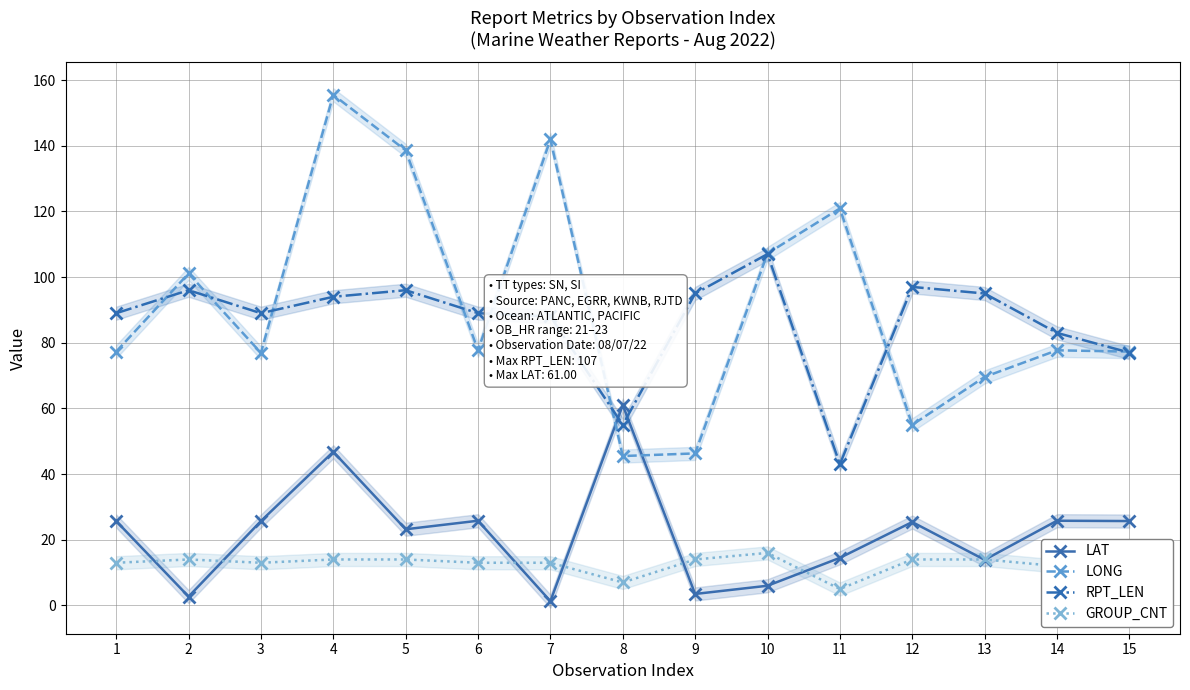

List the labels in order of LONG value, largest first.

4, 7, 5, 11, 10, 2, 6, 14, 1, 15, 3, 13, 12, 9, 8